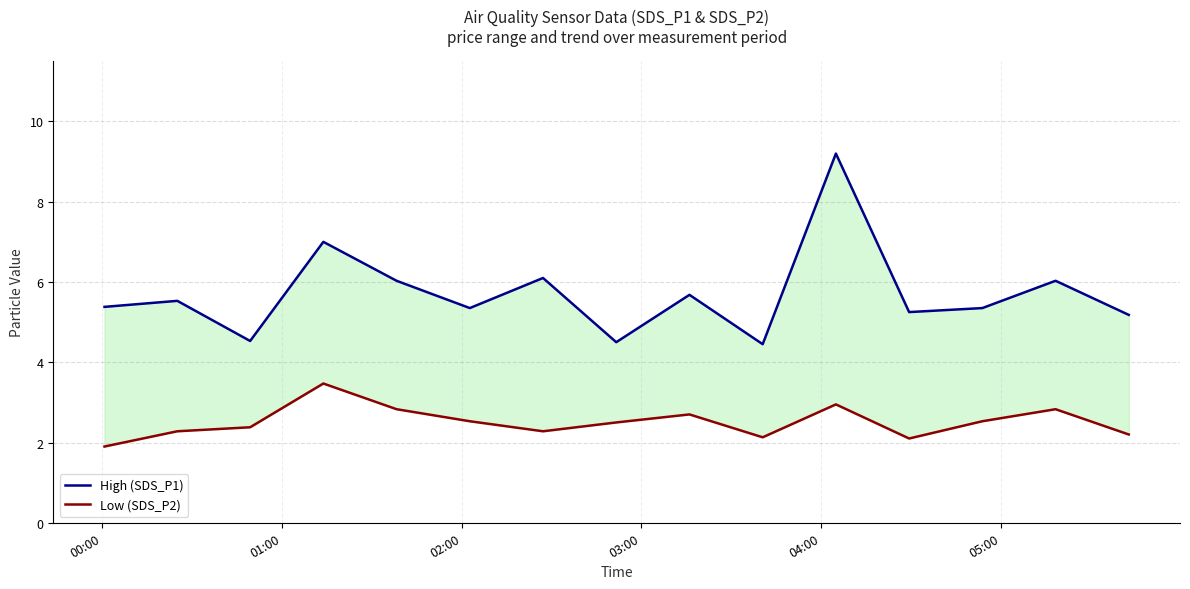

How many values in the Low (SDS_P2) series exceed 2?

14